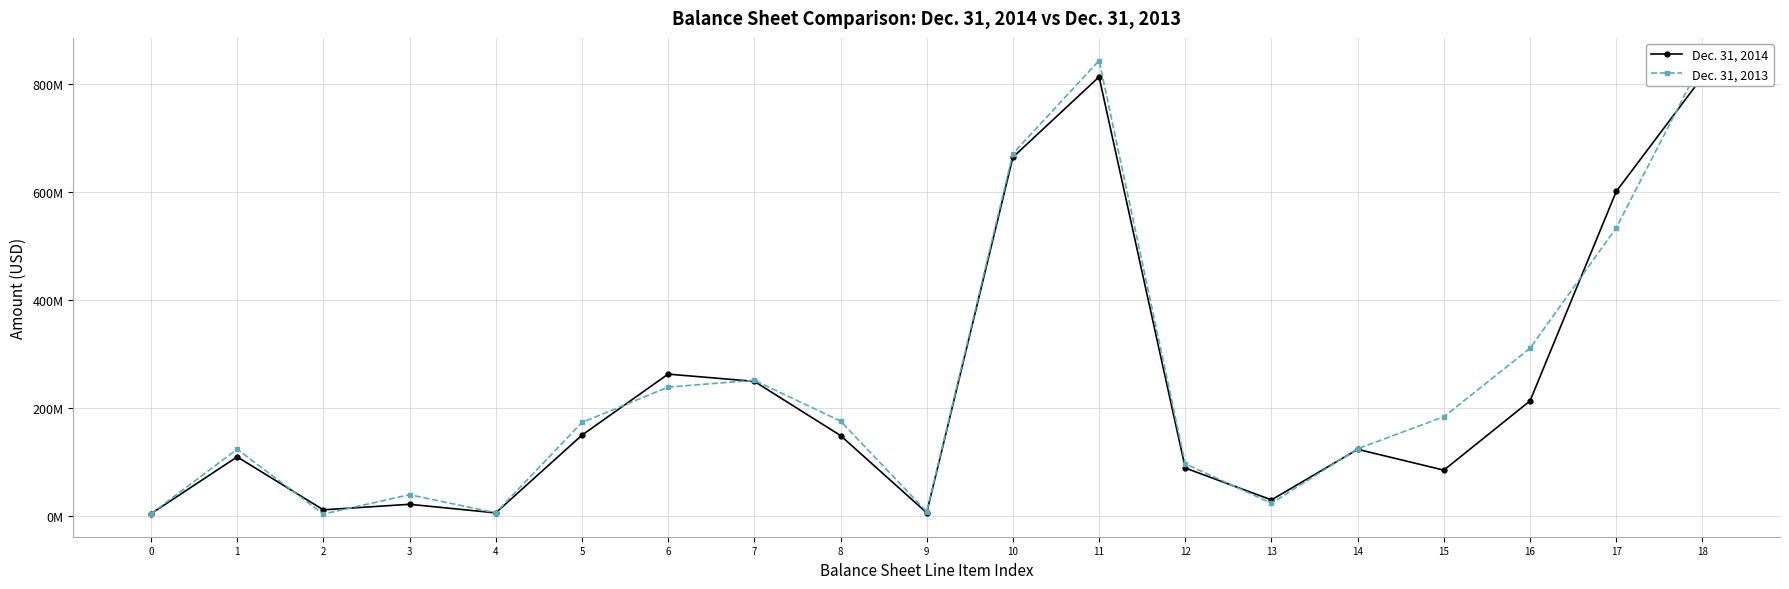

The value of Dec. 31, 2014 at 7 is 432919923. True or false?

False